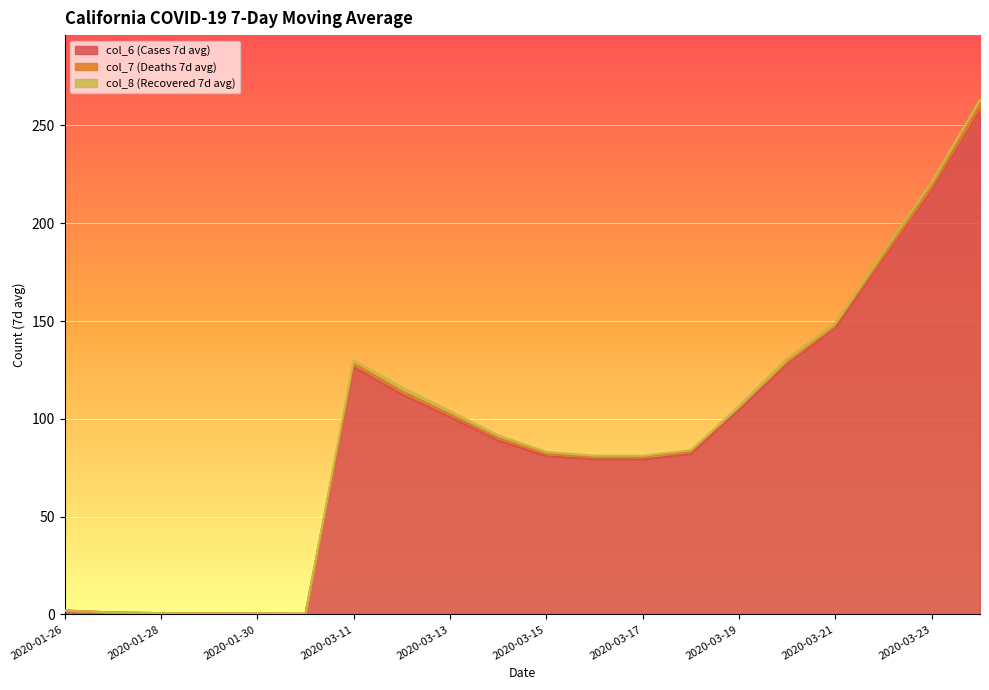

Which label corresponds to the smallest value in the chart?

2020-01-26